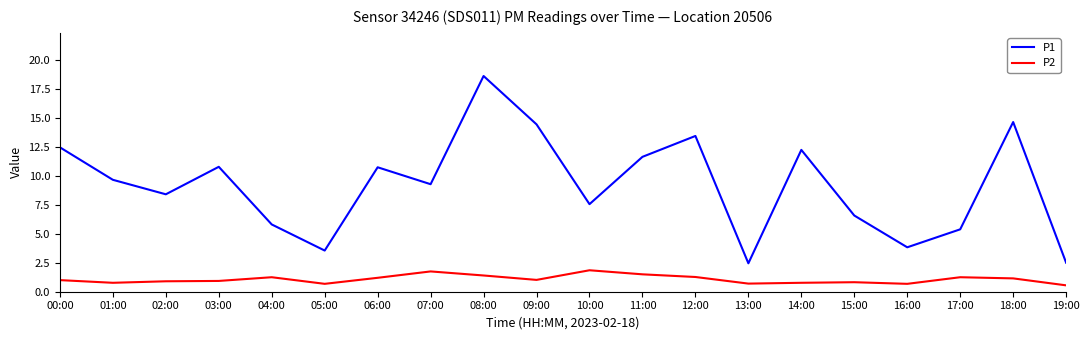

How many categories are shown in the chart?

20